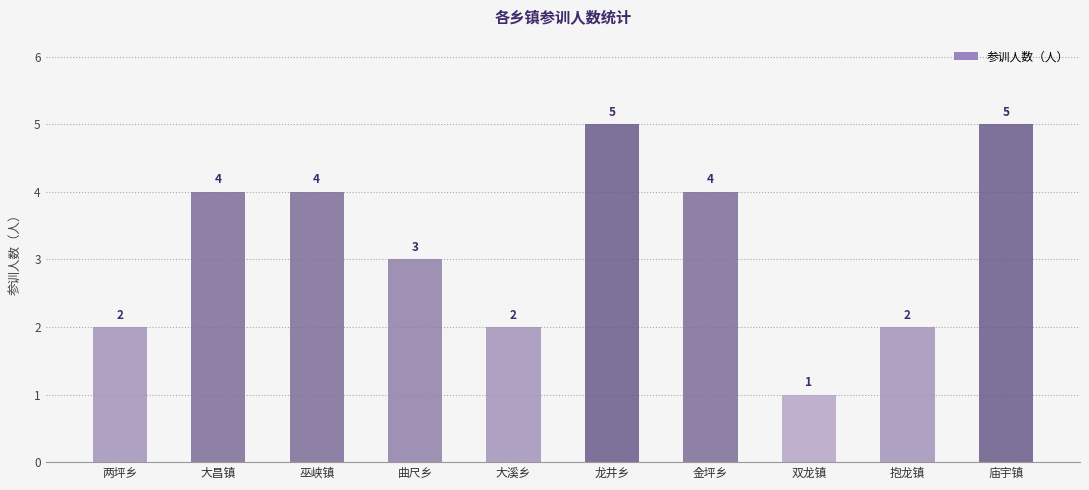

What is the average value?

3